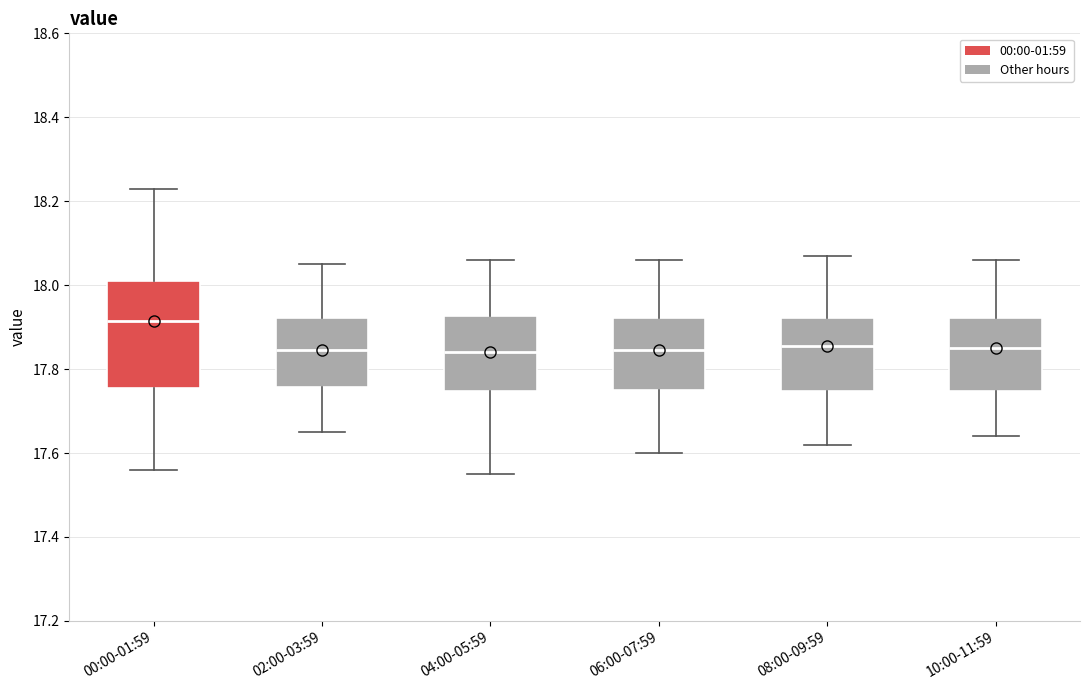

Where is the upper edge of the box for 08:00-09:59 on the y-axis? The values are not printed on the chart, so give them approximately, as read against the axis.

17.92